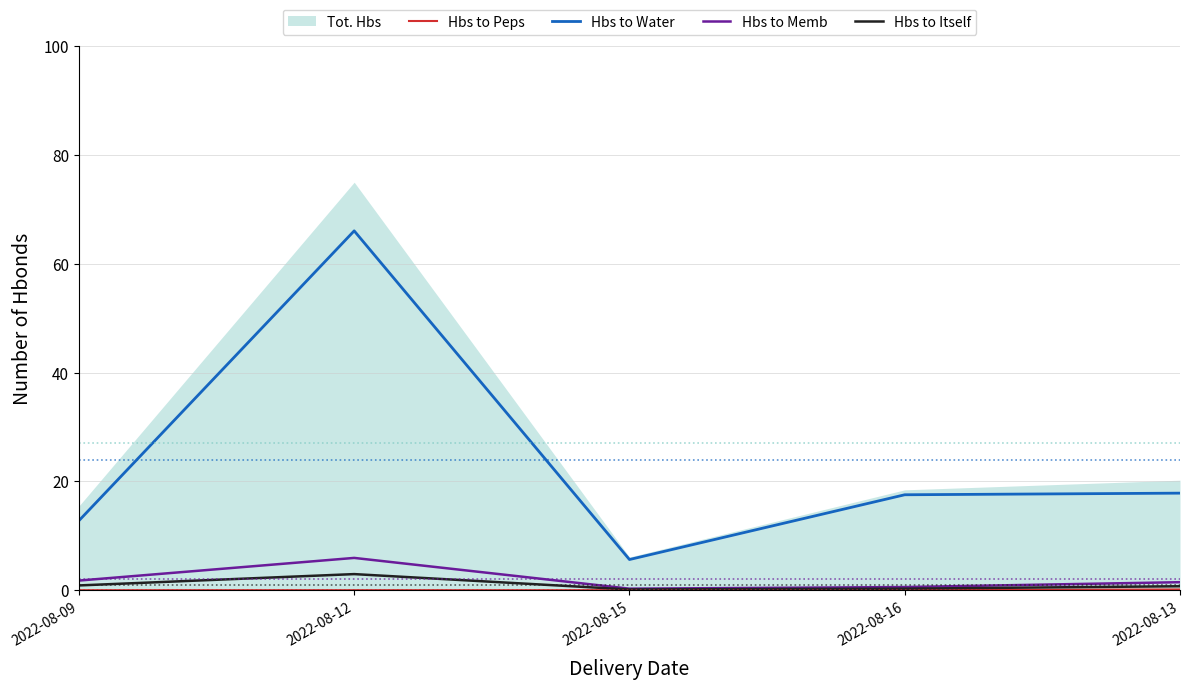

True or false: Hbs to Itself and Hbs to Memb cross at least once.

False